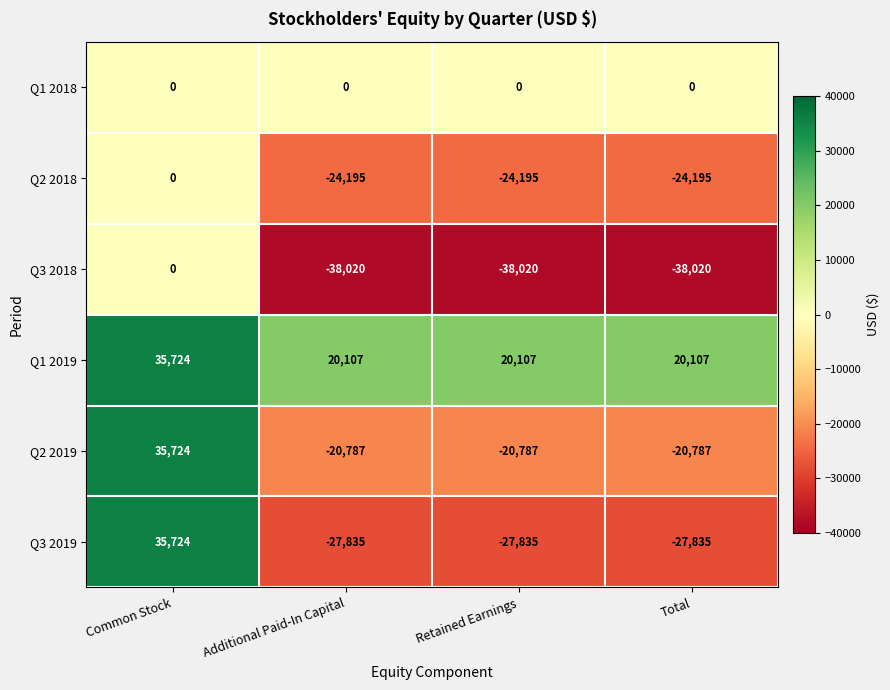

Is the value of Q3 2018 at Total greater than the value of Q2 2019 at Additional Paid-In Capital?

No